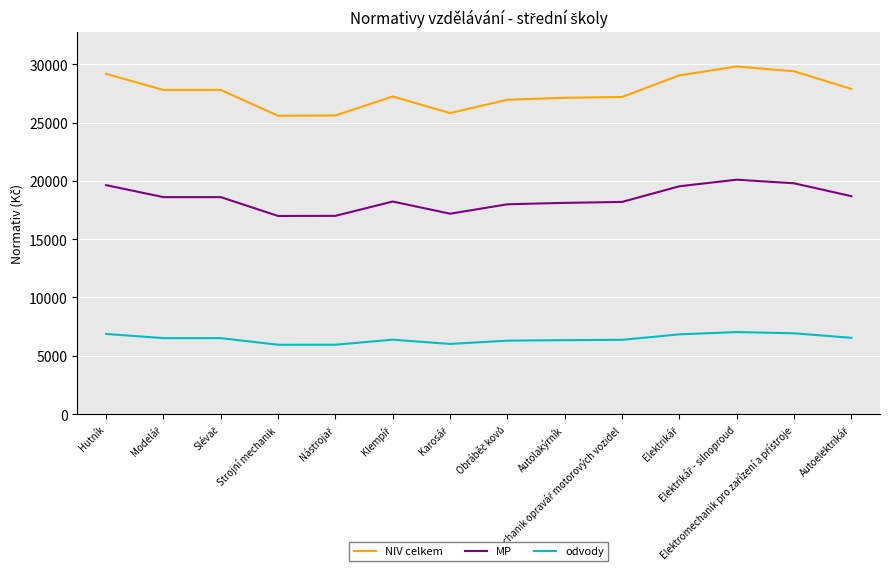

True or false: odvody and MP cross at least once.

False